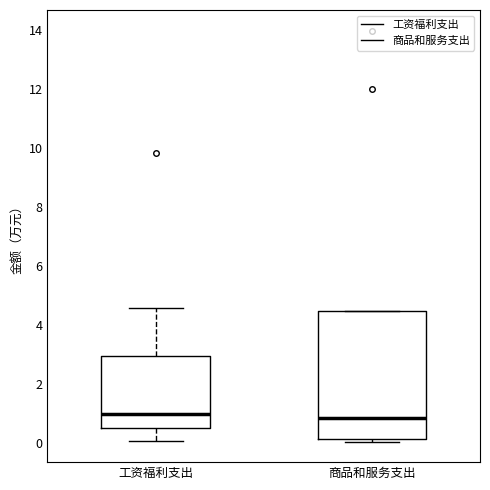

Where does the median line of the box for 工资福利支出 sit on the y-axis? The values are not printed on the chart, so give them approximately, as read against the axis.

1.0